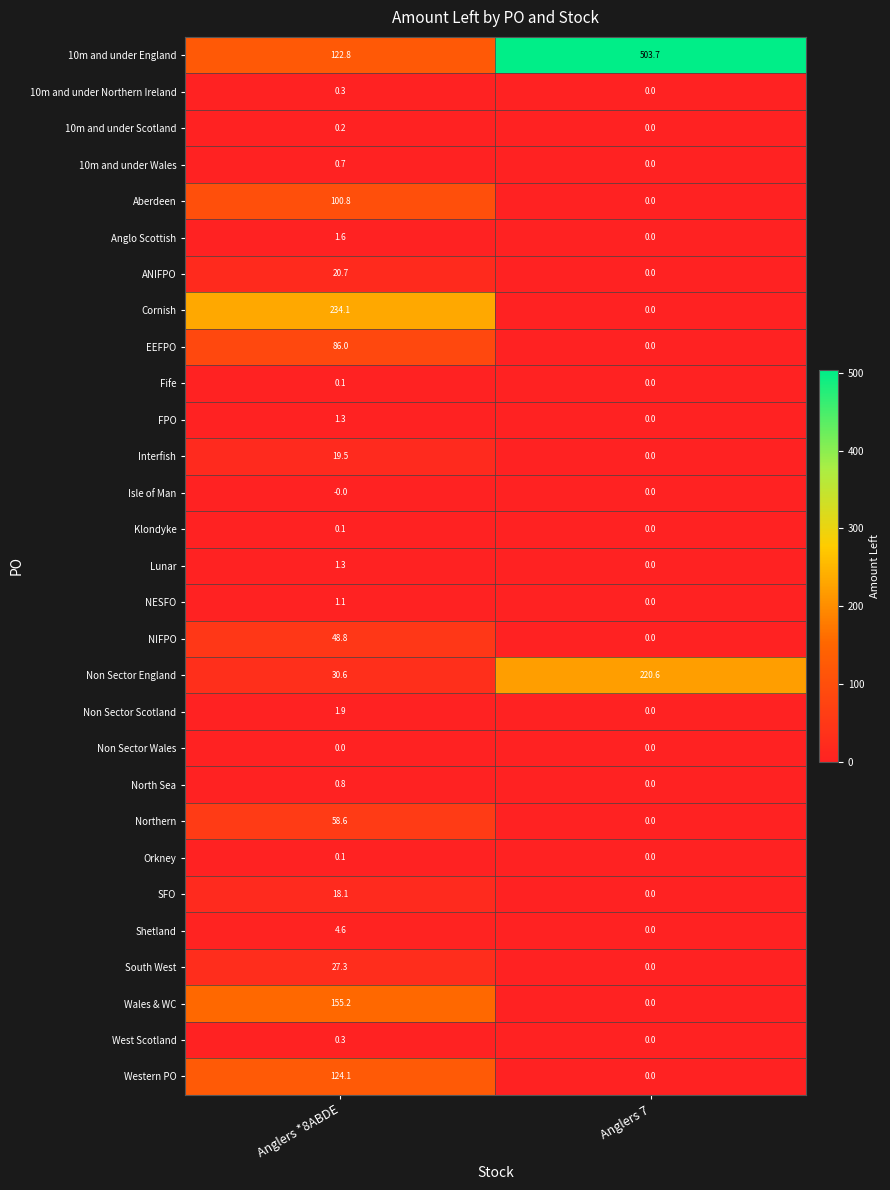

What is the total value across all series at Anglers *8ABDE?

1061.0